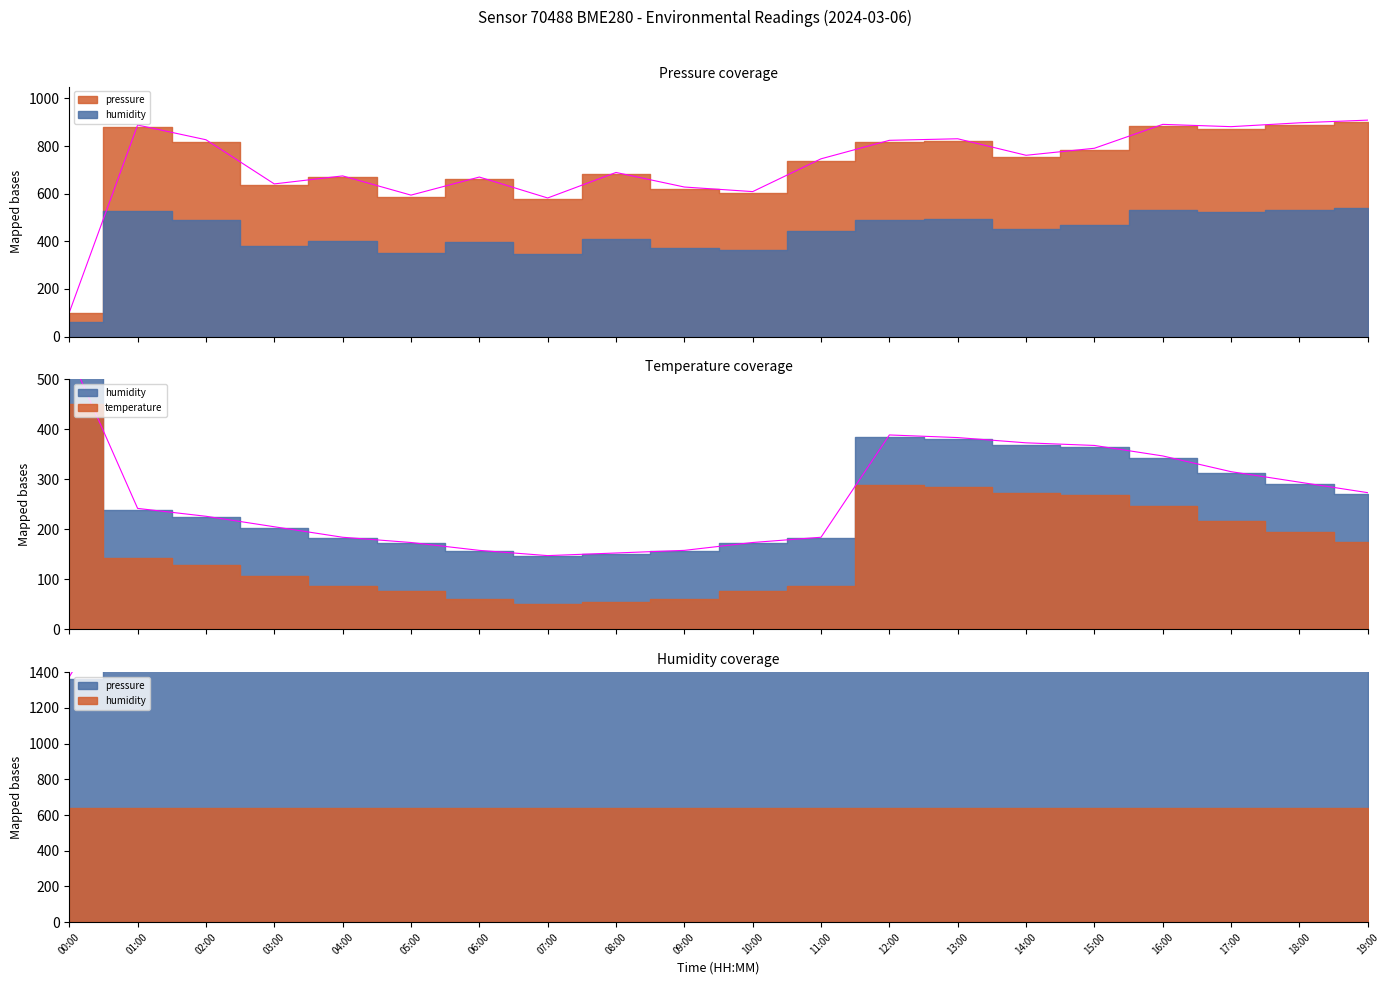

List the labels in order of value, smallest first.

00:00, 07:00, 05:00, 10:00, 09:00, 03:00, 06:00, 04:00, 08:00, 11:00, 14:00, 15:00, 12:00, 02:00, 13:00, 17:00, 01:00, 16:00, 18:00, 19:00